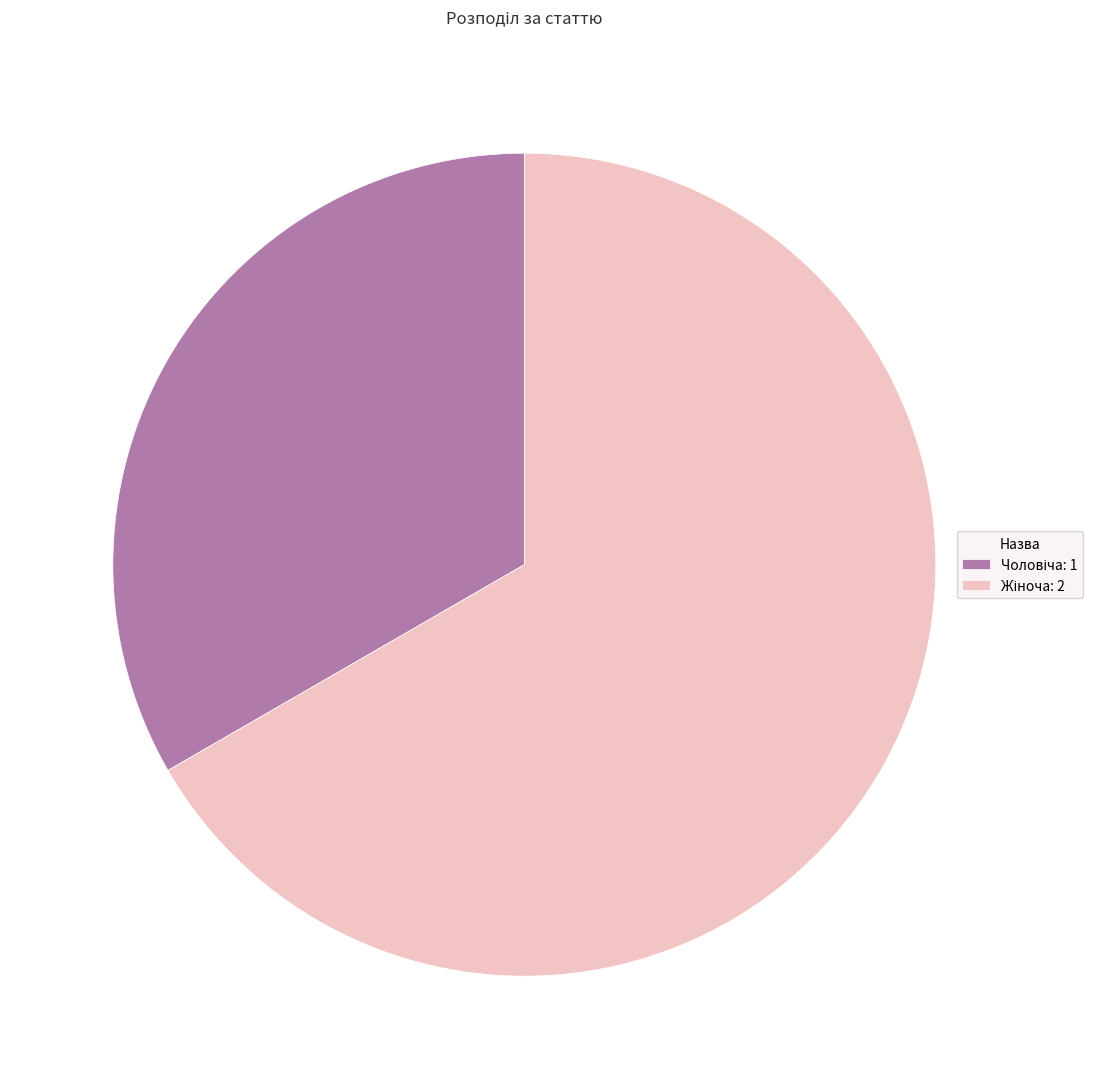

Is there a majority slice in this chart?

Yes